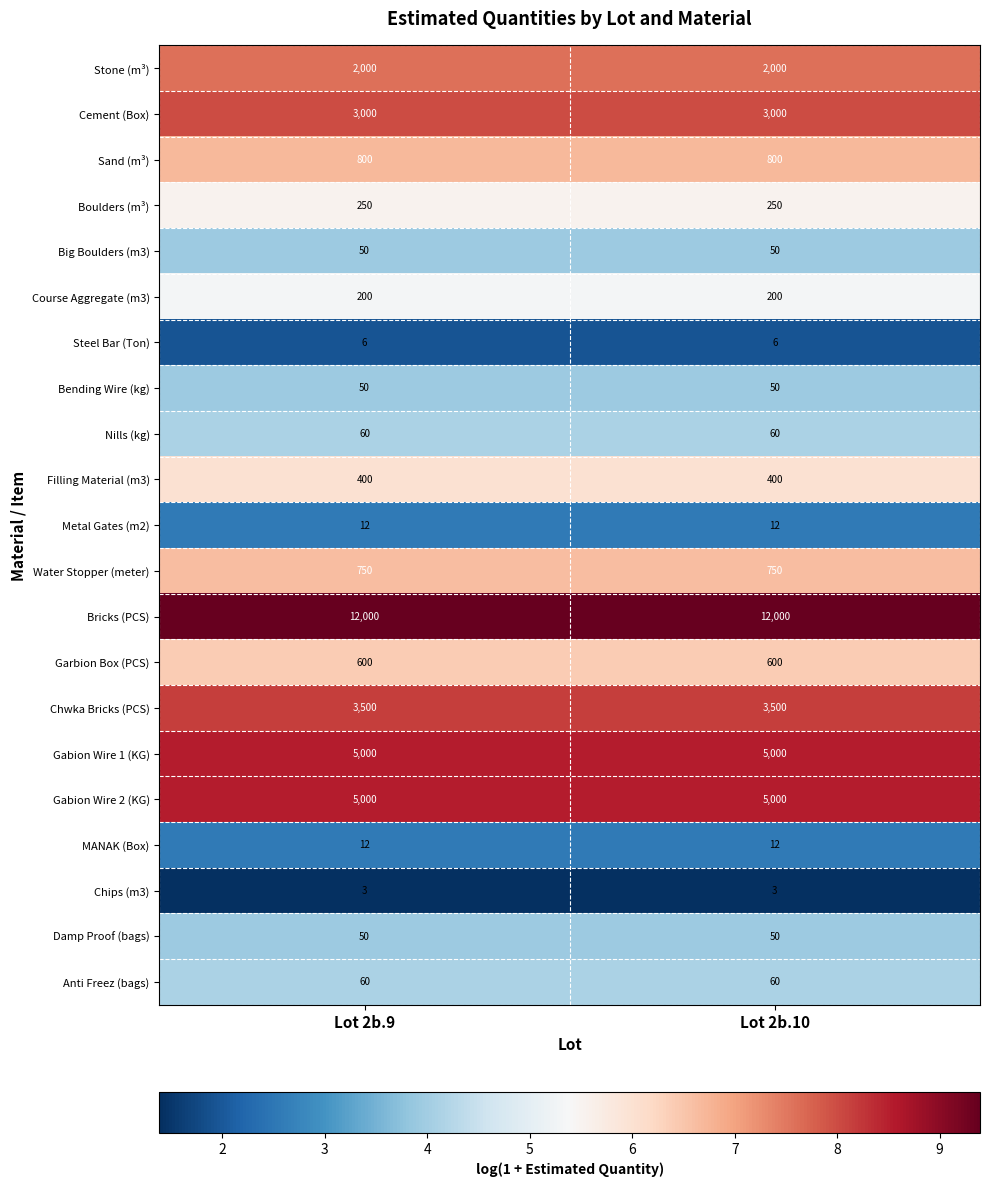

What is the spread (max minus min) of values at Lot 2b.10?

11997